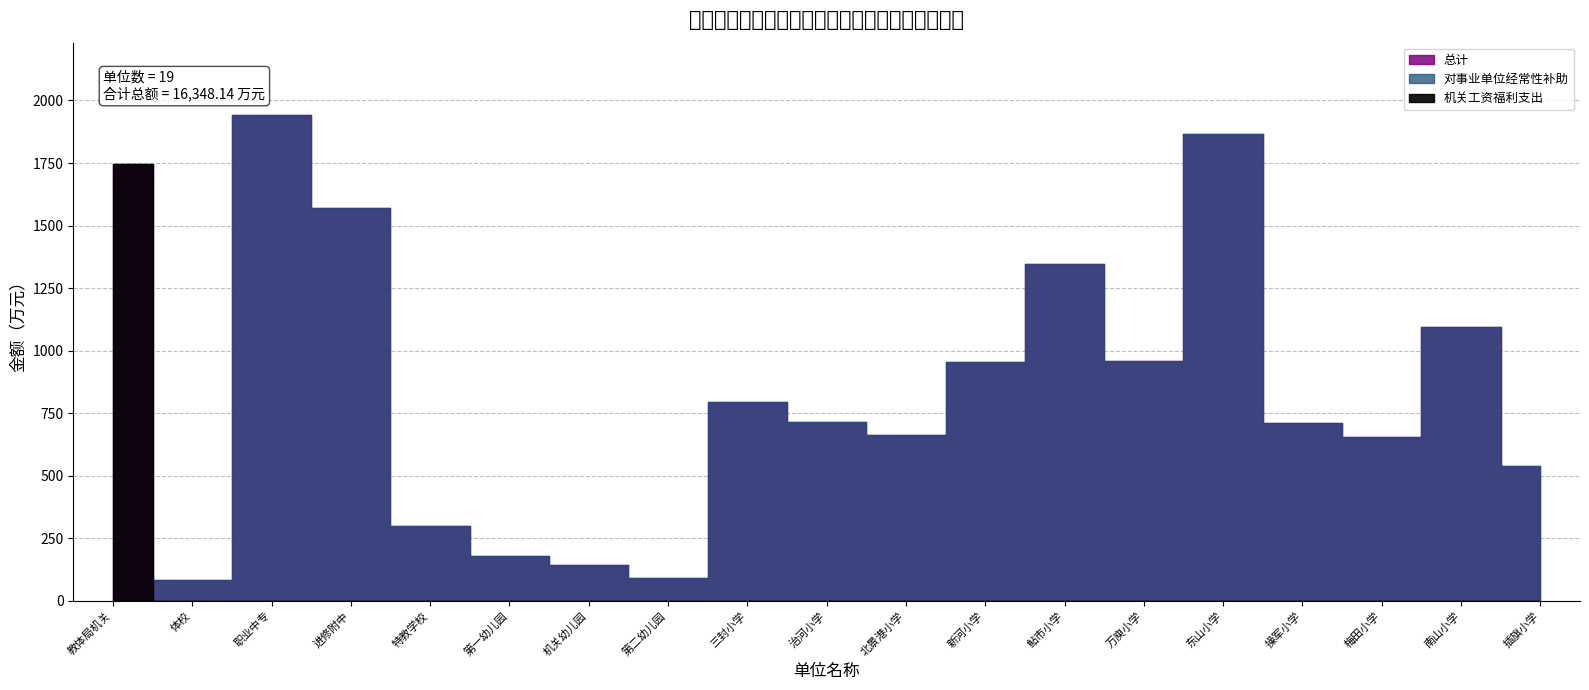

How many data points in 对事业单位经常性补助 are less than 712?

9